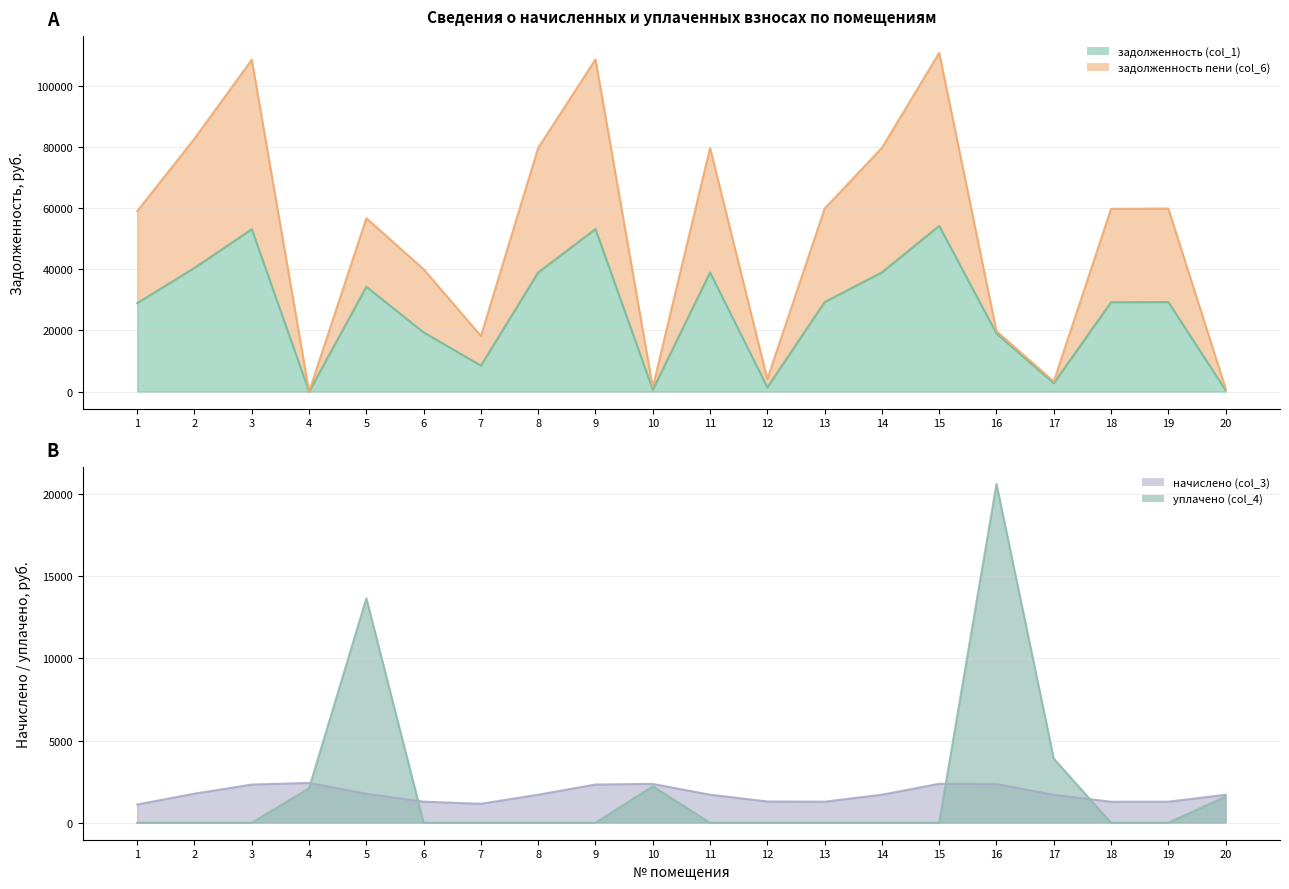

What are all the series names shown in the legend?

задолженность (col_1), задолженность пени (col_6), начислено (col_3), уплачено (col_4)